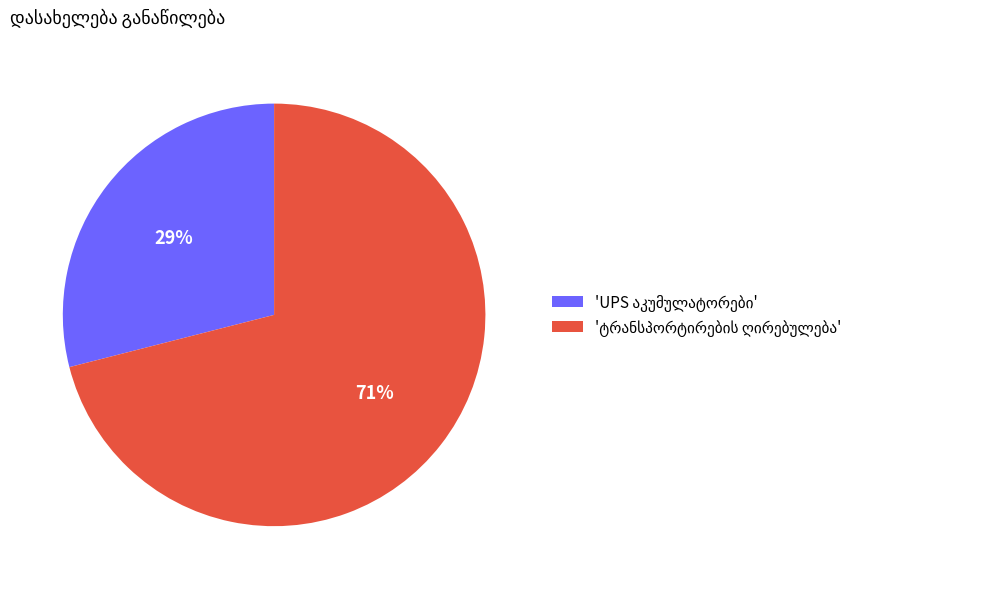

Does any single category account for the majority?

Yes